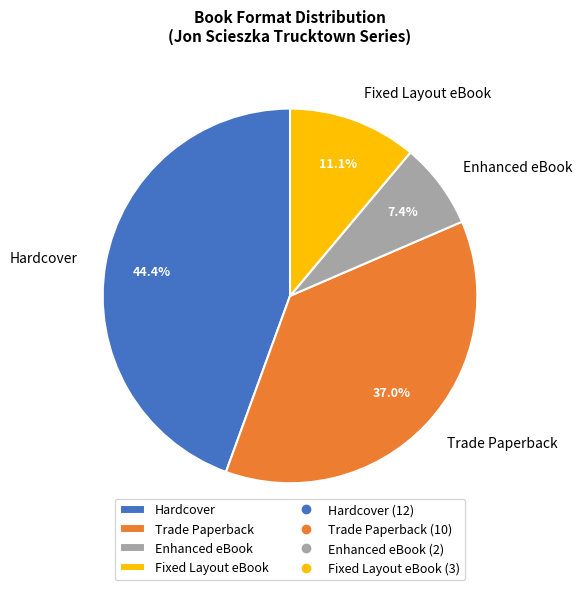

True or false: Hardcover accounts for 56% of the total.

False